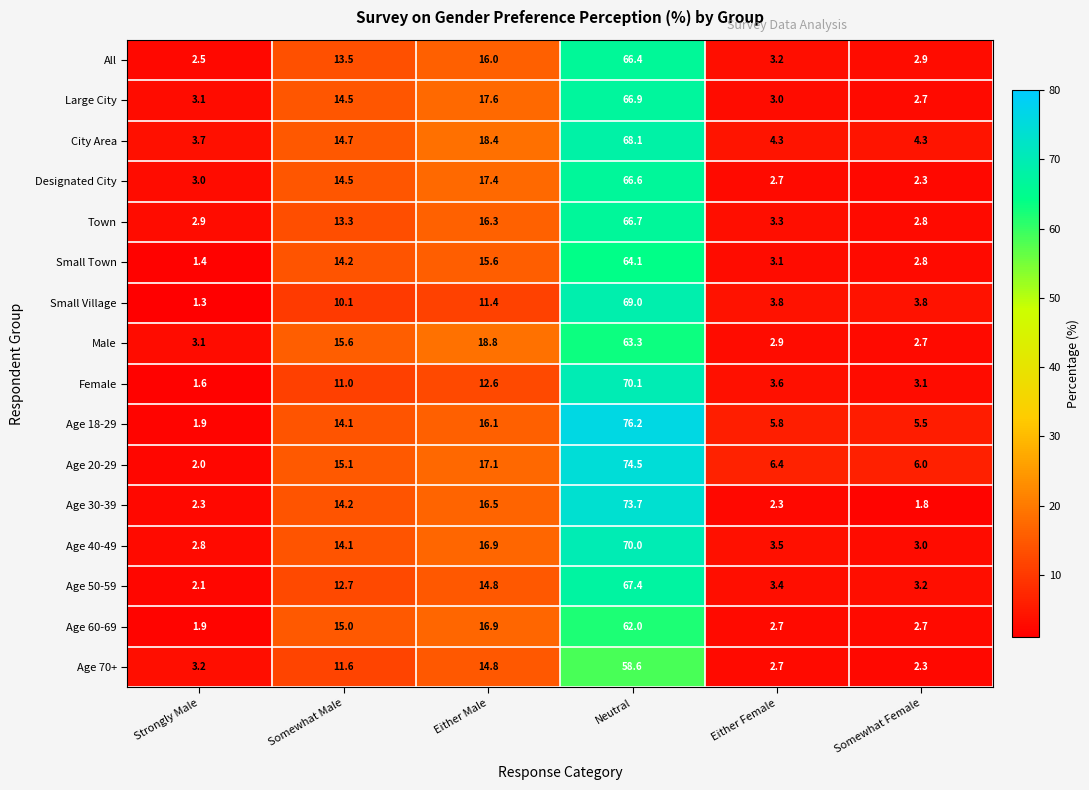

What is the average value of the All series?

17.4